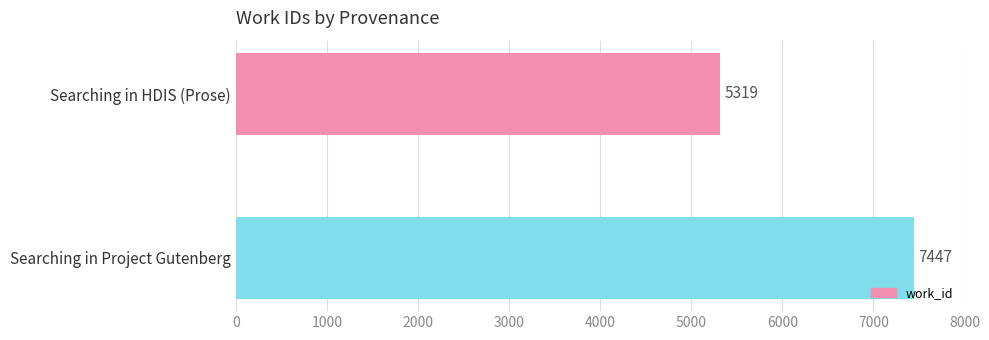

What is the greatest value displayed?

7447